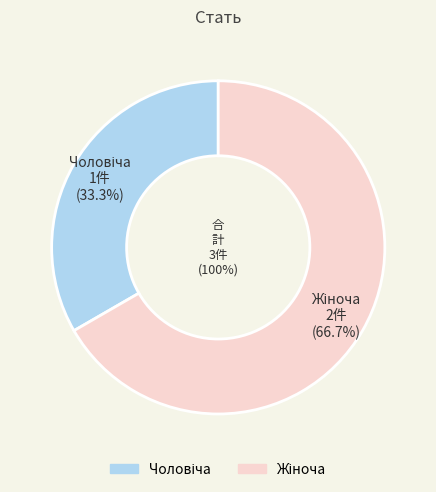

How many slices are in this pie chart?

2